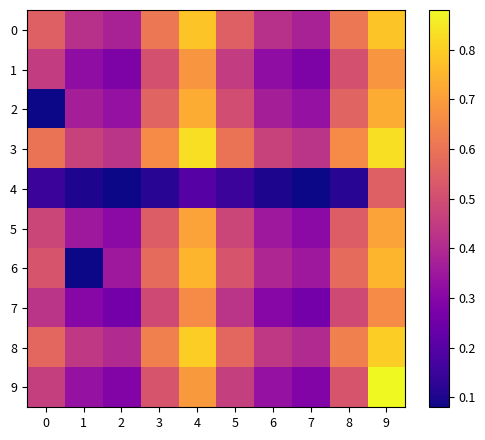

Between 8 and 0, which is larger?

8